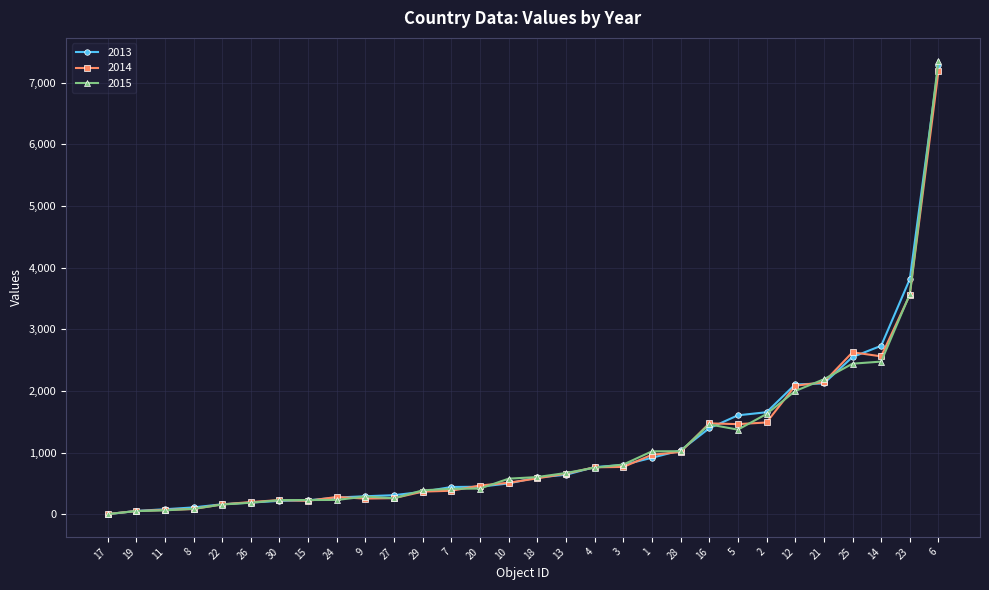

True or false: 2015 has more than 1 points higher than both neighbors.

True